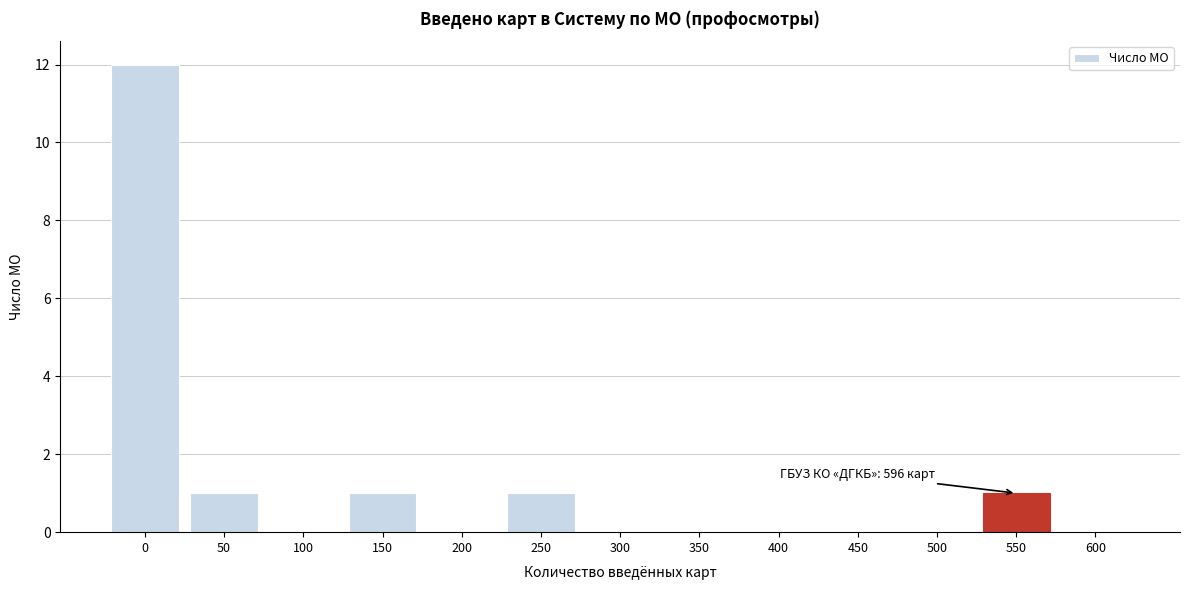

Reading left to right, what are all the values shown in this chart?

0=12	50=1	100=0	150=1	200=0	250=1	300=0	350=0	400=0	450=0	500=0	550=1	600=0